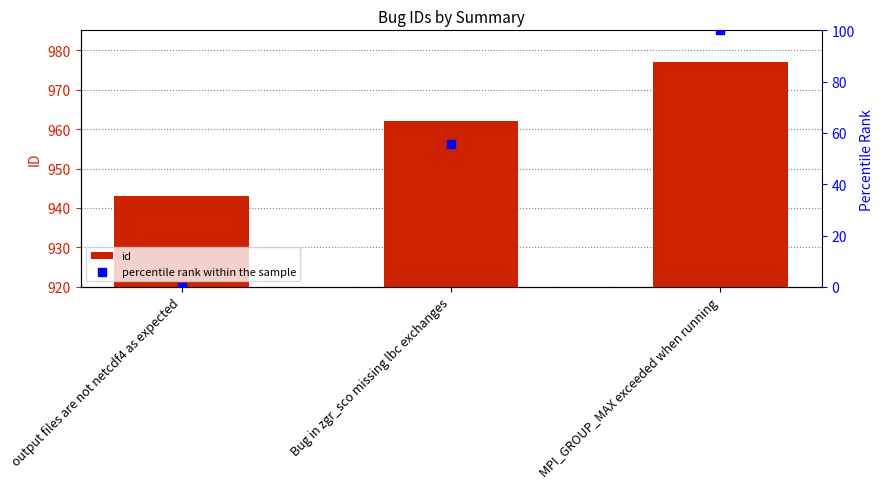

Which series has the widest spread of Y values?

percentile rank within the sample